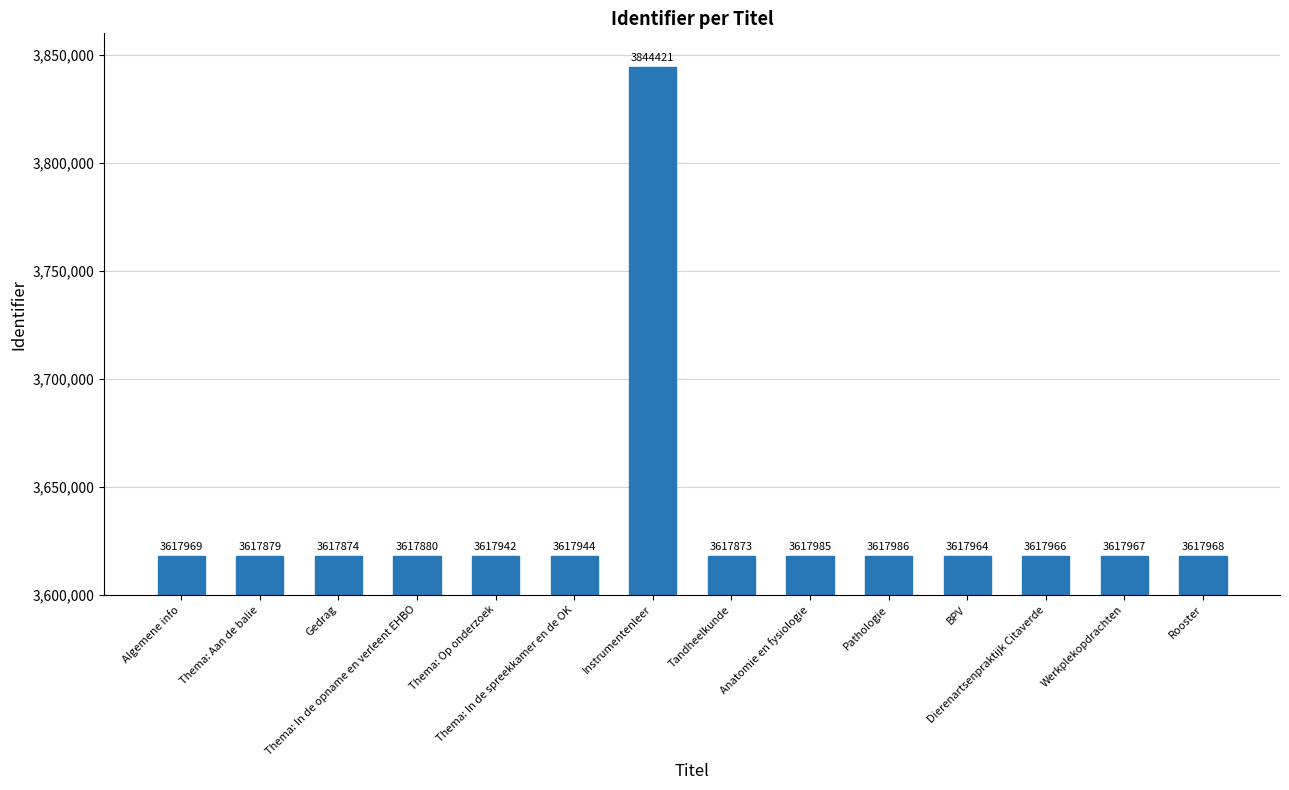

What is the change in value from Algemene info to BPV?

-5